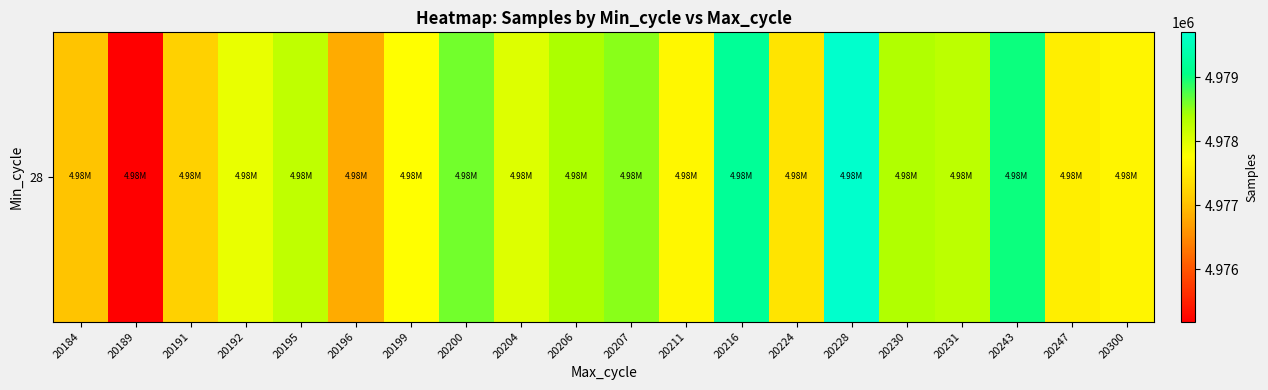

The chart shows a value of 8780578.1 at 20189. True or false?

False